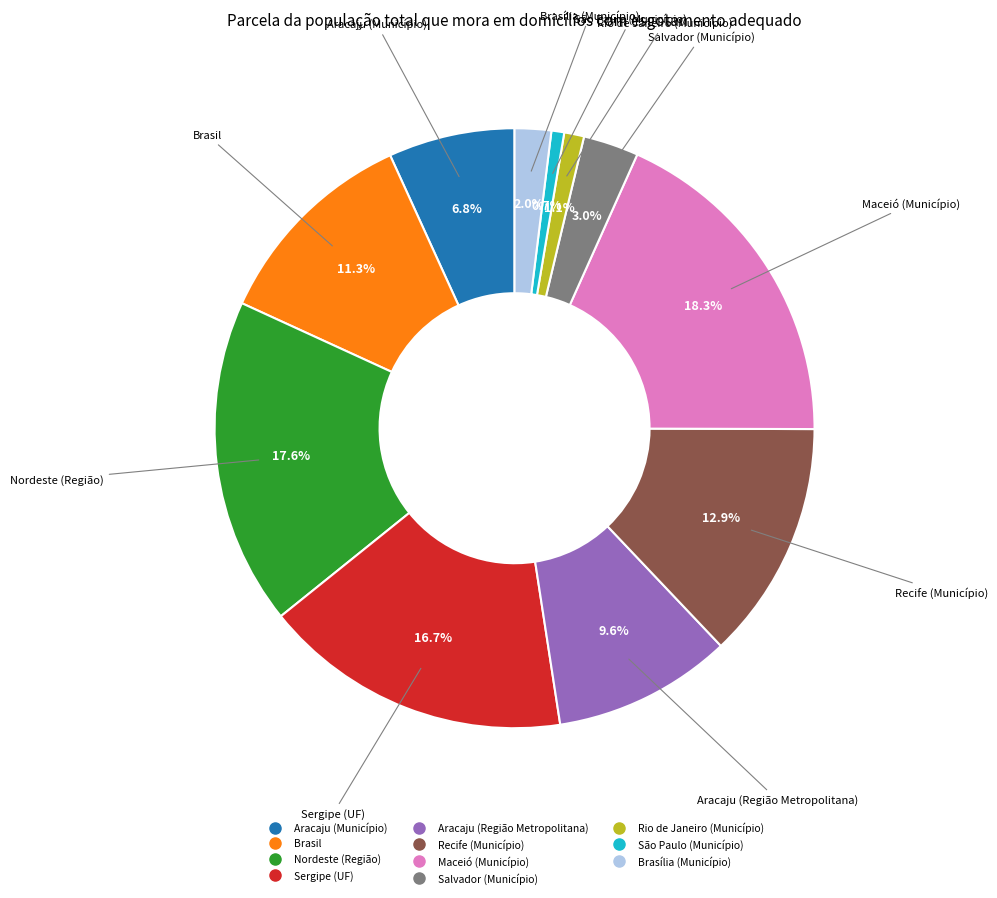

To the nearest percent, what is the average slice percentage?

9%